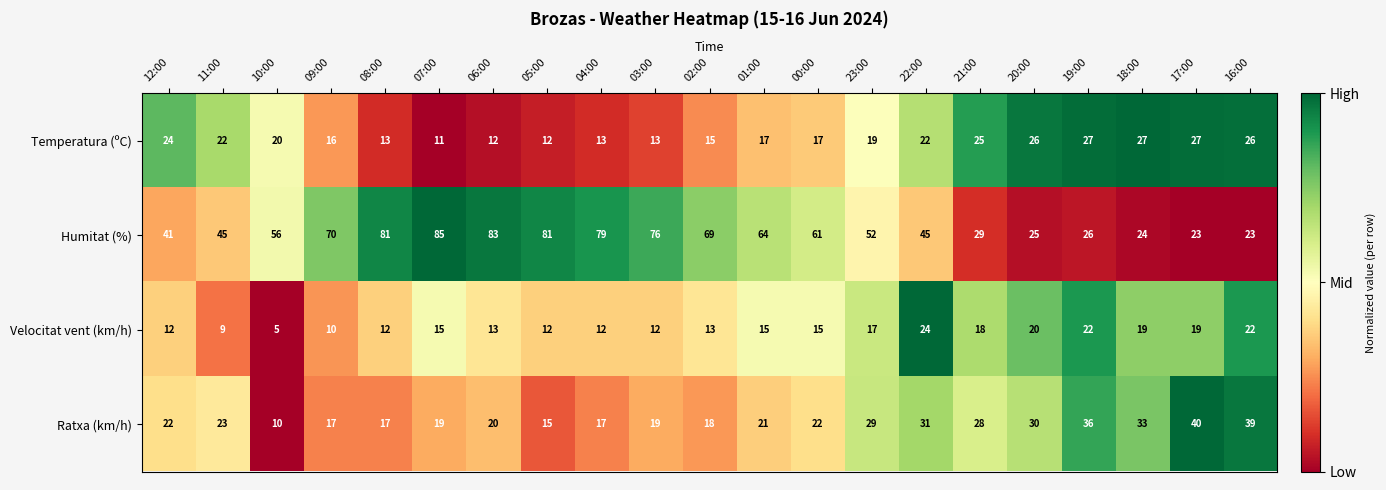

List the series in order of their peak value, lowest first.

Velocitat vent (km/h), Temperatura (ºC), Ratxa (km/h), Humitat (%)